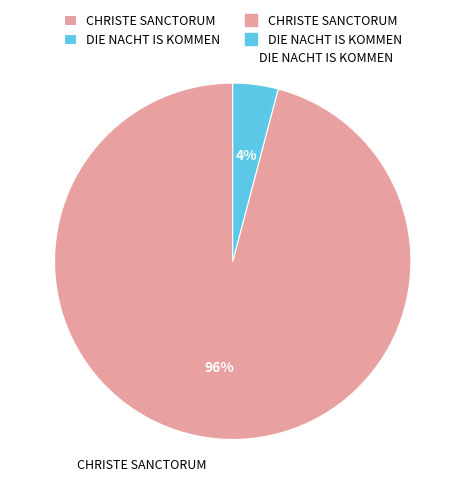

To the nearest percent, what is the difference between the largest and smallest slice percentages?

92%